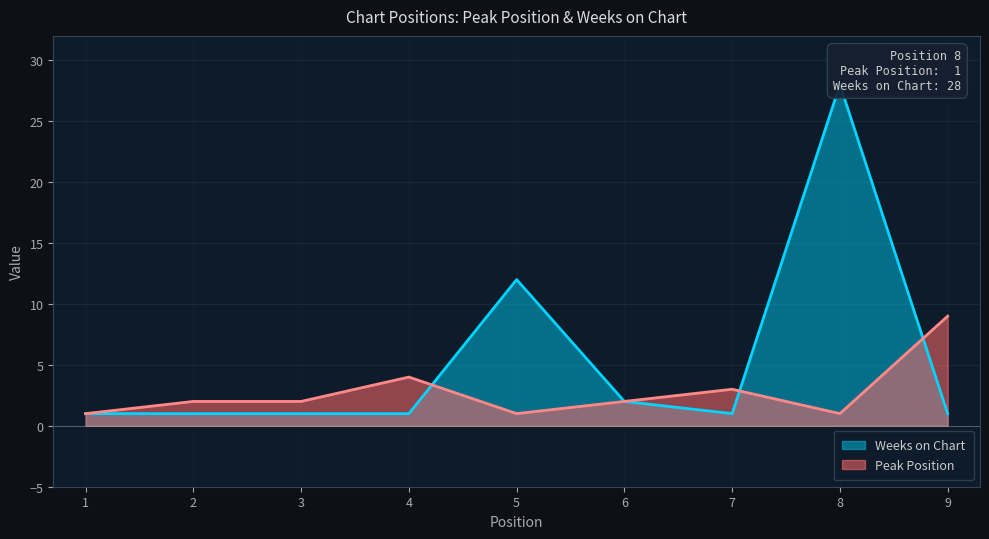

Which category has the highest value across all series?

8